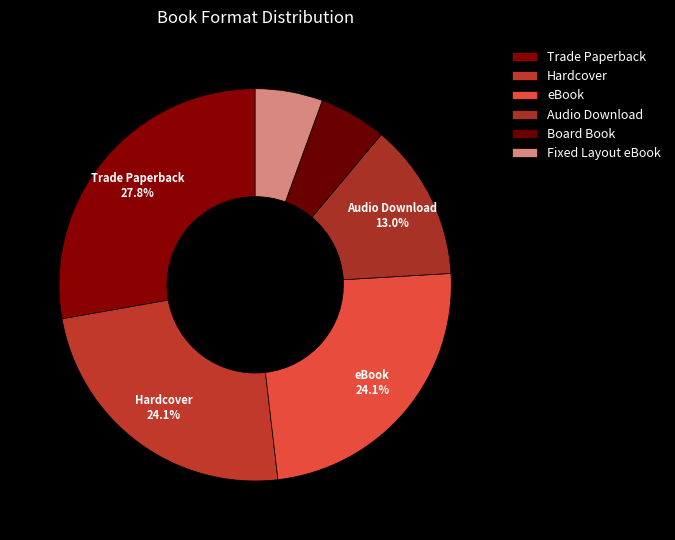

To the nearest percent, what is the combined percentage of Hardcover and Trade Paperback?

52%